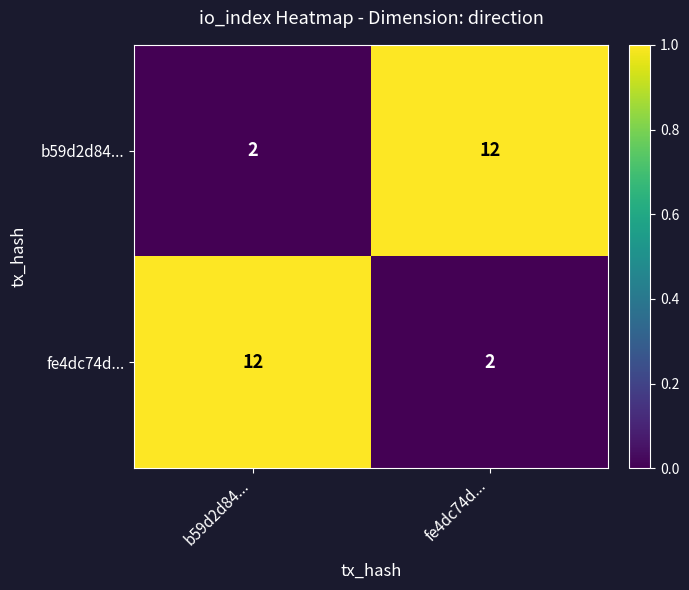

At b59d2d84..., list the series in order from largest to smallest.

fe4dc74d..., b59d2d84...